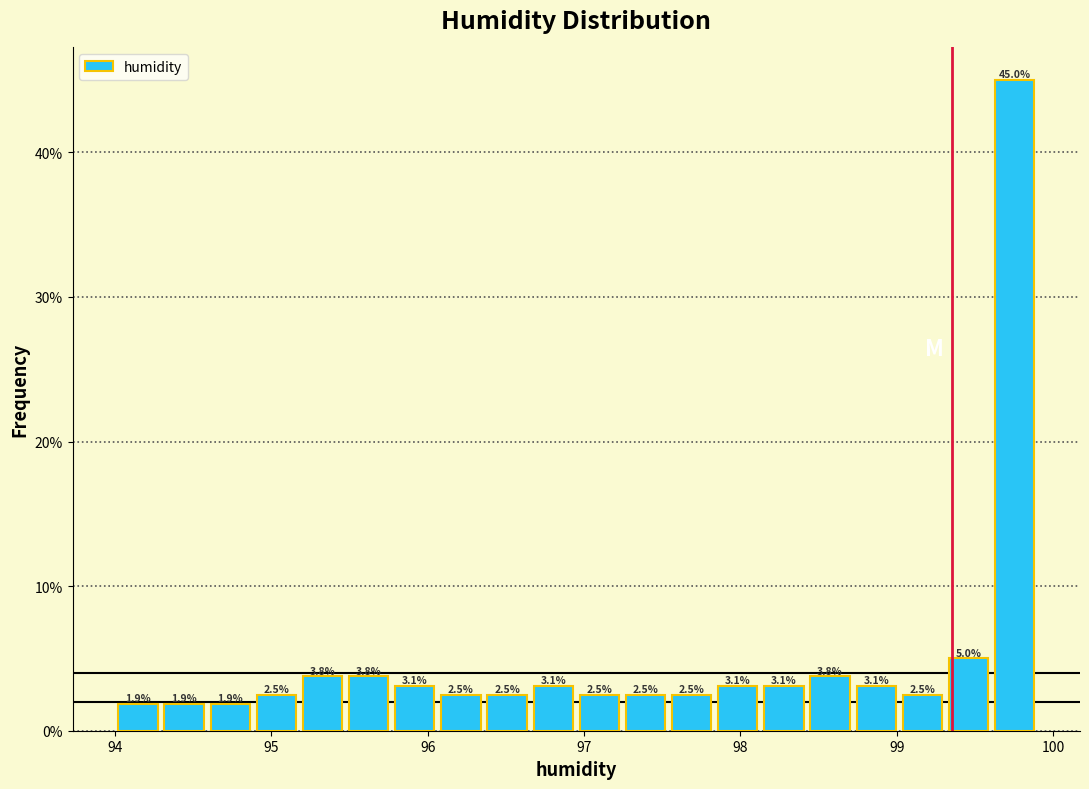

Read against the x-axis, roughly where is the centre of the tallest bar?

99.8